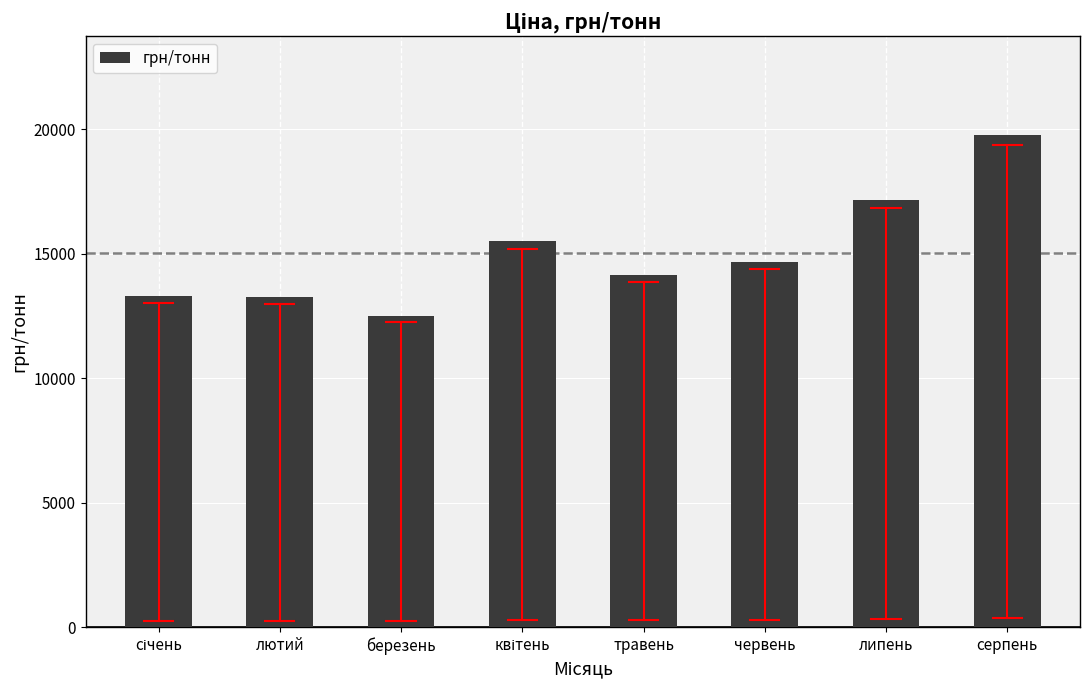

Which has a higher value, березень or червень?

червень